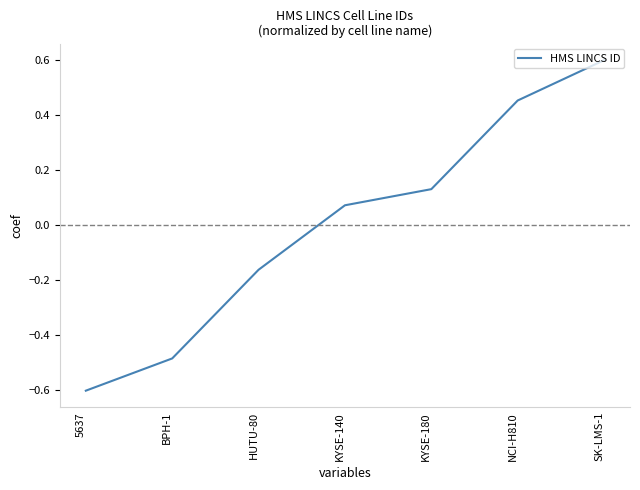

Count the number of categories in the chart.

7